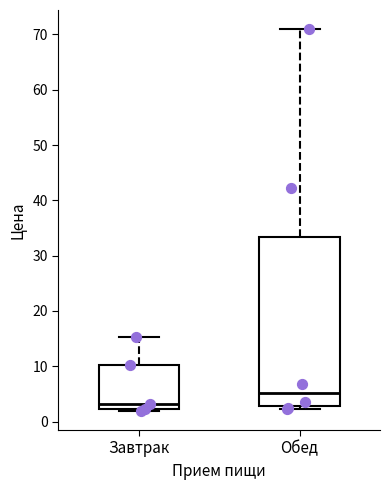

Reading left to right, read every box against the y-axis: the position of its median line, the range the box covers, and the ends of its whiskers. The values are not printed on the chart, so give them approximately, as read against the axis.

Завтрак: median 3, box 2 to 10, whiskers 2 (just below the box's lower edge) to 15
Обед: median 5, box 3 to 33, whiskers 2 to 71